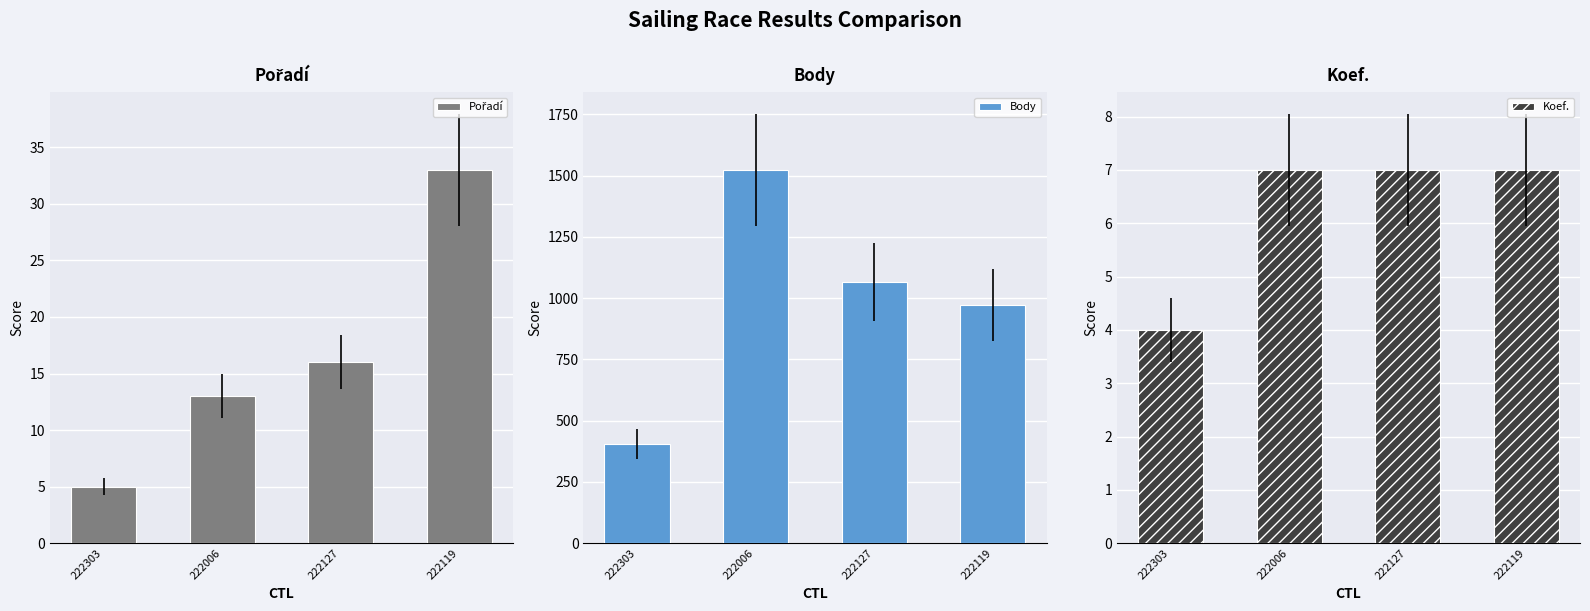

Reading right to left, what are all the values shown in this chart?

Pořadí: 33	16	13	5
Body: 972	1065	1523	404
Koef.: 7	7	7	4